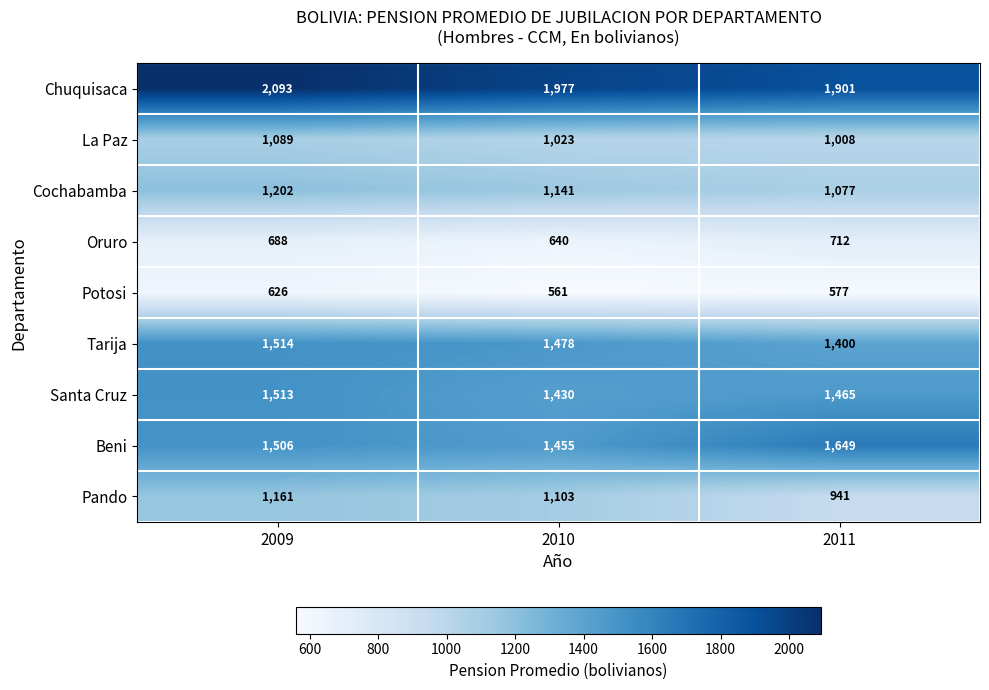

Count the Potosi values in the range 561 to 626.

3